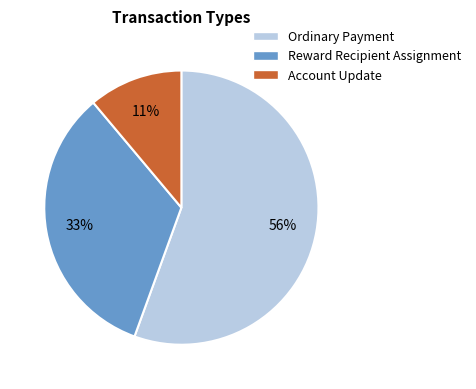

True or false: Reward Recipient Assignment accounts for 22% of the total.

False